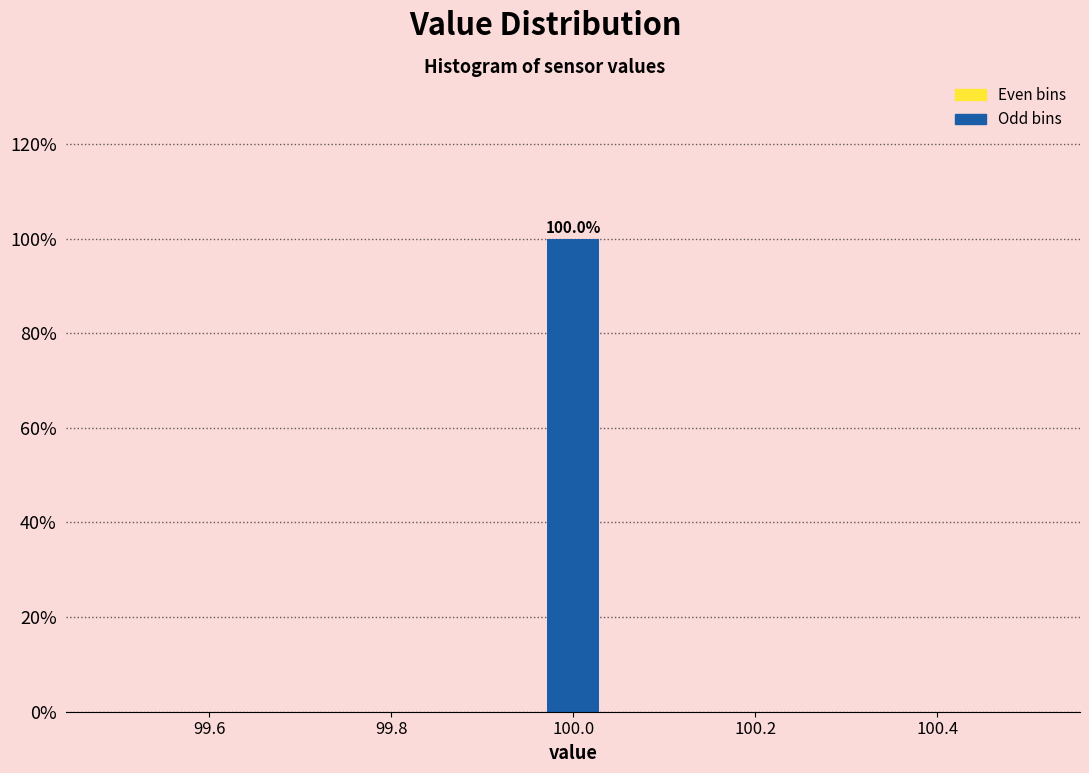

Around what value on the x-axis is the tallest bar? Give the approximate position of its centre, as read against the axis.

100.00